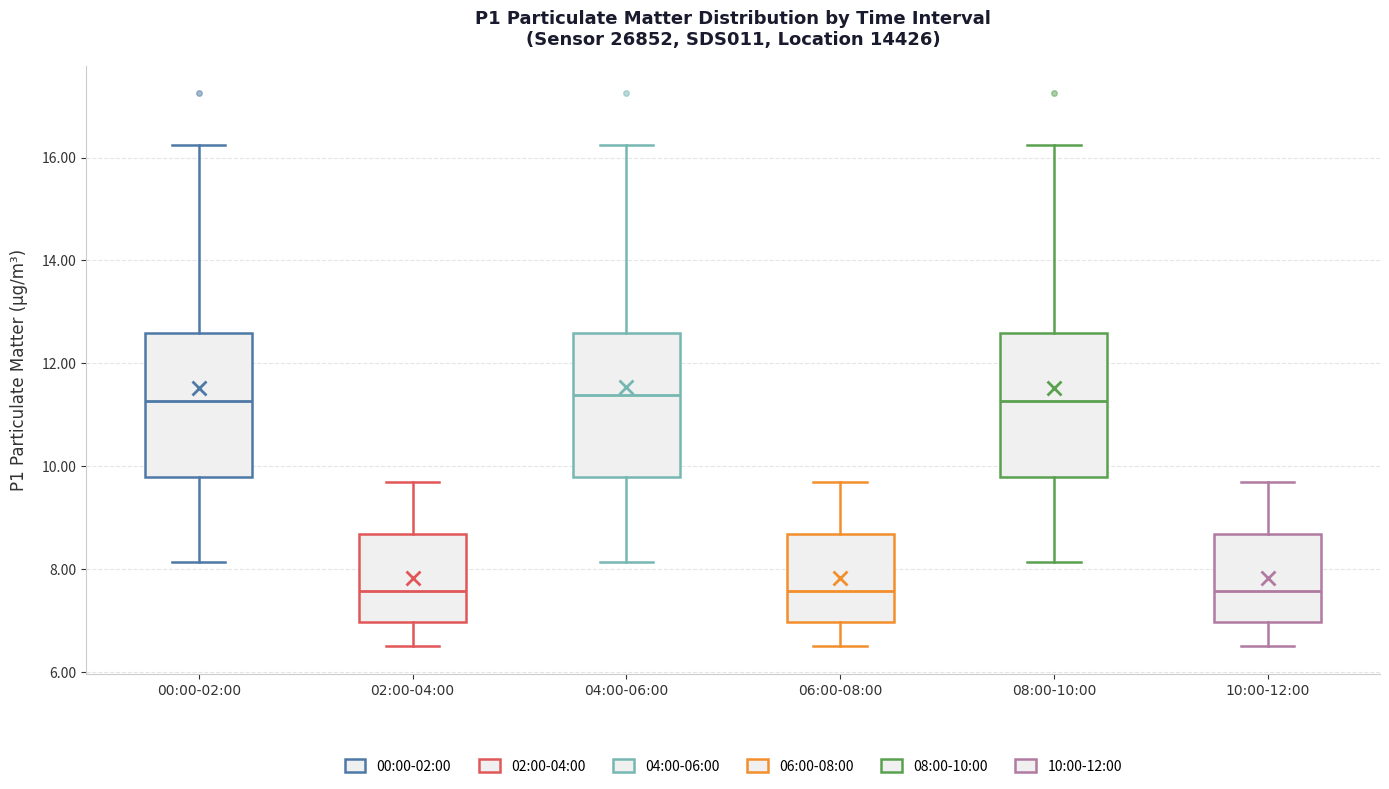

Where is the lower edge of the box for 10:00-12:00 on the y-axis? The values are not printed on the chart, so give them approximately, as read against the axis.

7.0